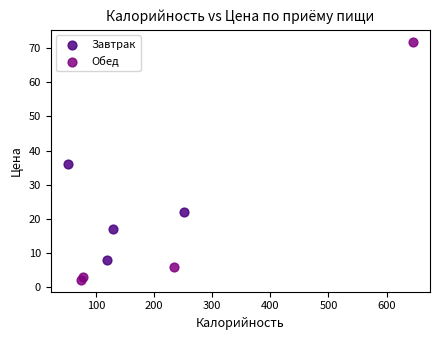

Which series reaches the minimum Y coordinate?

Обед